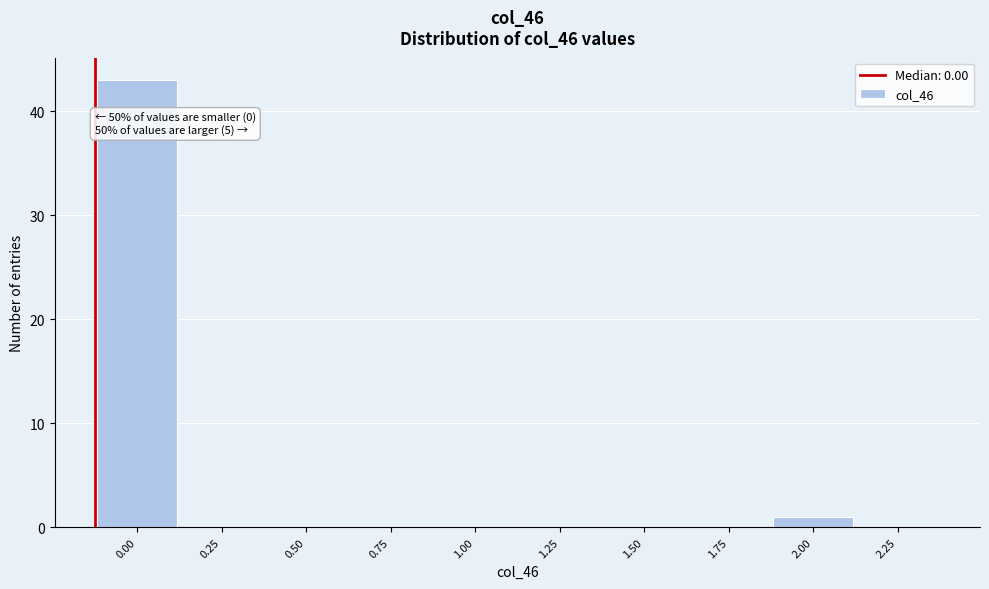

Reading left to right, extract all data points from this chart.

0.00=43	0.25=0	0.50=0	0.75=0	1.00=0	1.25=0	1.50=0	1.75=0	2.00=1	2.25=0